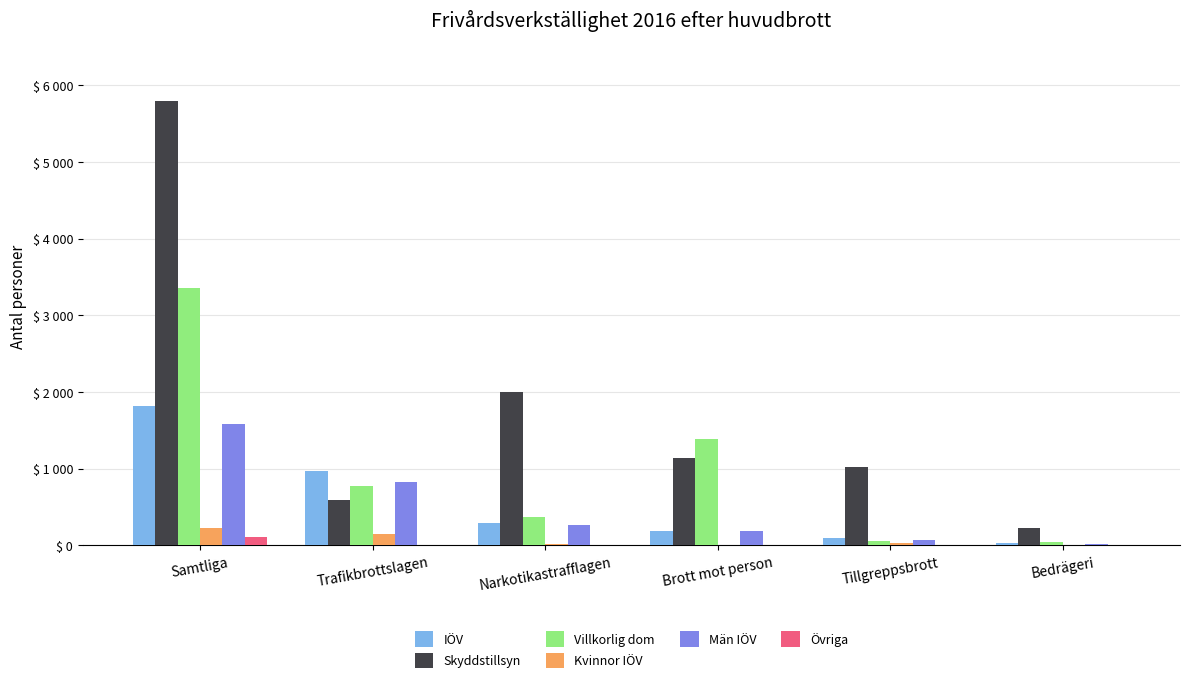

What are all the series names shown in the legend?

IÖV, Skyddstillsyn, Villkorlig dom, Kvinnor IÖV, Män IÖV, Övriga